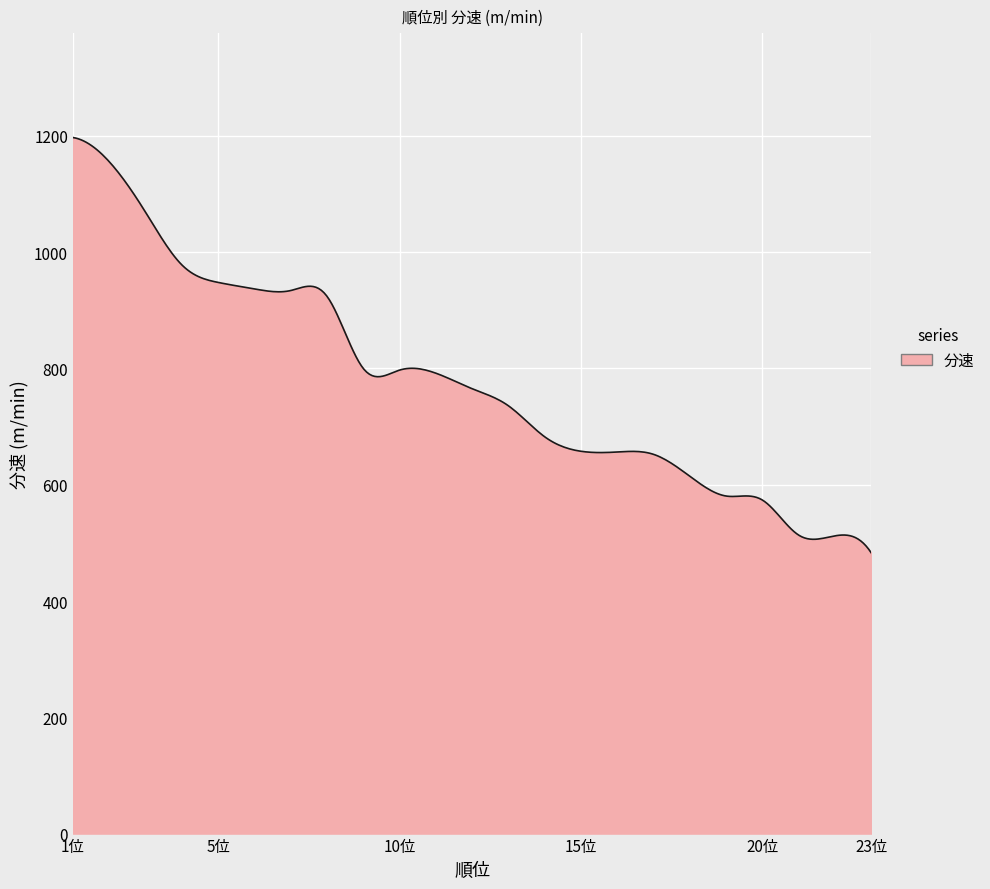

What is the smallest value displayed?

482.5